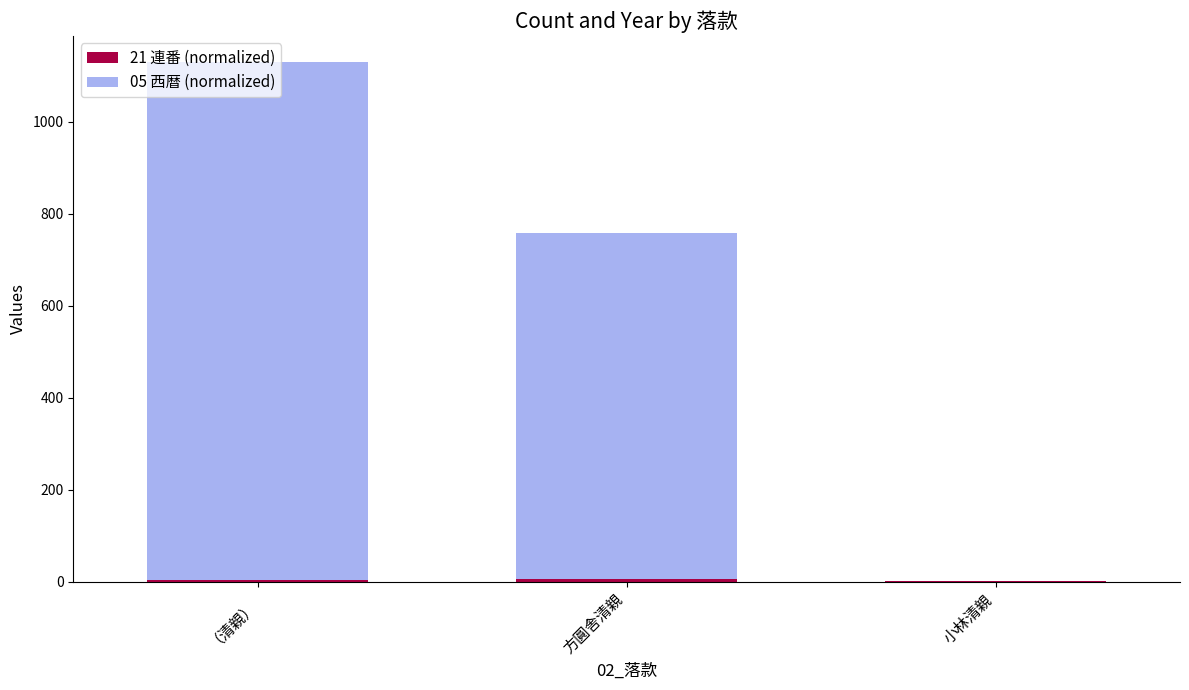

Rank the categories by 21 連番 (normalized) value from highest to lowest.

方圓舎清親, （清親）, 小林清親